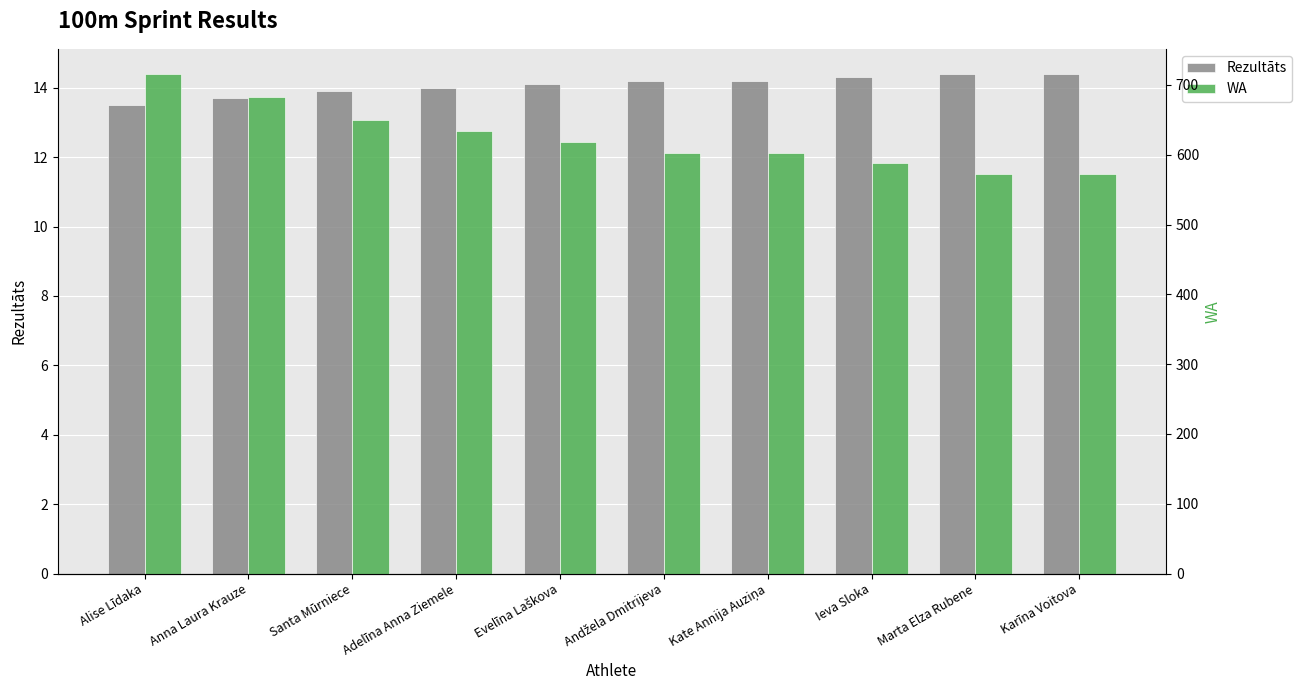

What is the difference between the Rezultāts values at Evelīna Laškova and Ieva Sloka?

0.2